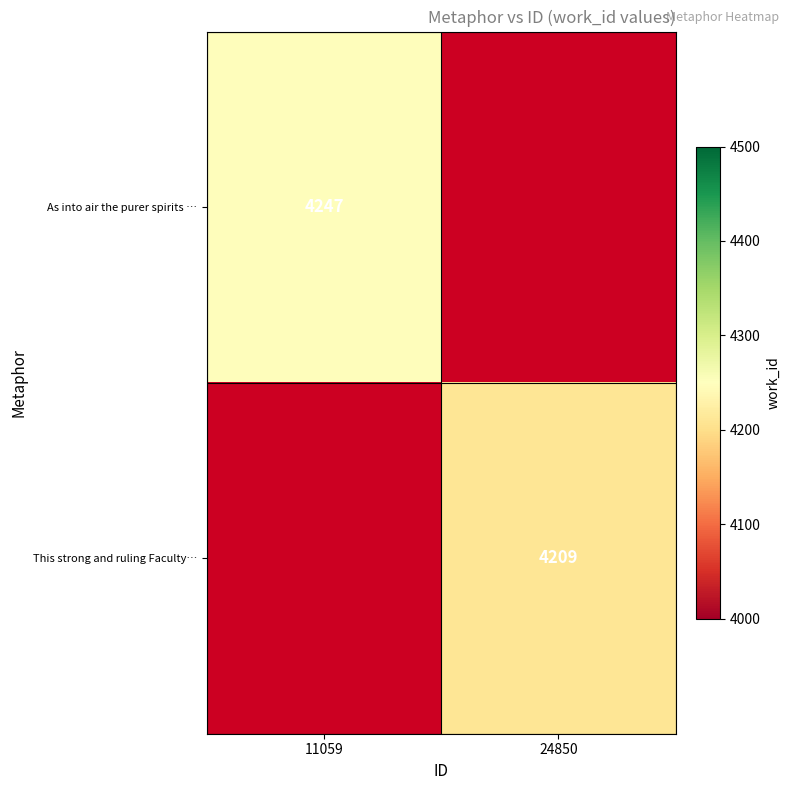

Is the value of As into air the purer spirits … at 11059 greater than the value of This strong and ruling Faculty… at 24850?

Yes